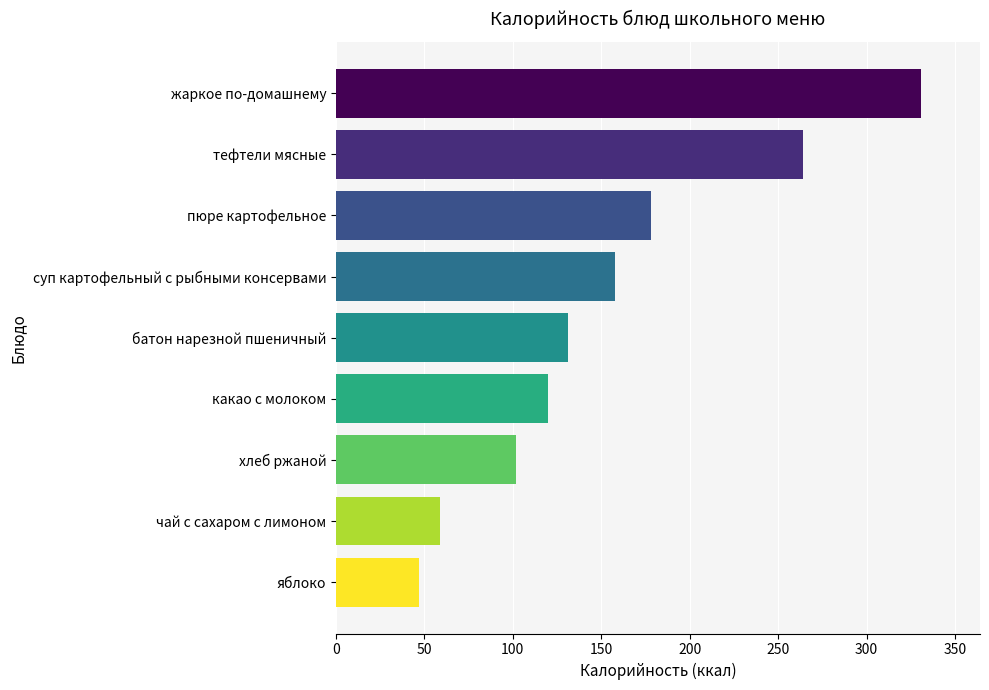

List the labels in order of value, largest first.

жаркое по-домашнему, тефтели мясные, пюре картофельное, суп картофельный с рыбными консервами, батон нарезной пшеничный, какао с молоком, хлеб ржаной, чай с сахаром с лимоном, яблоко